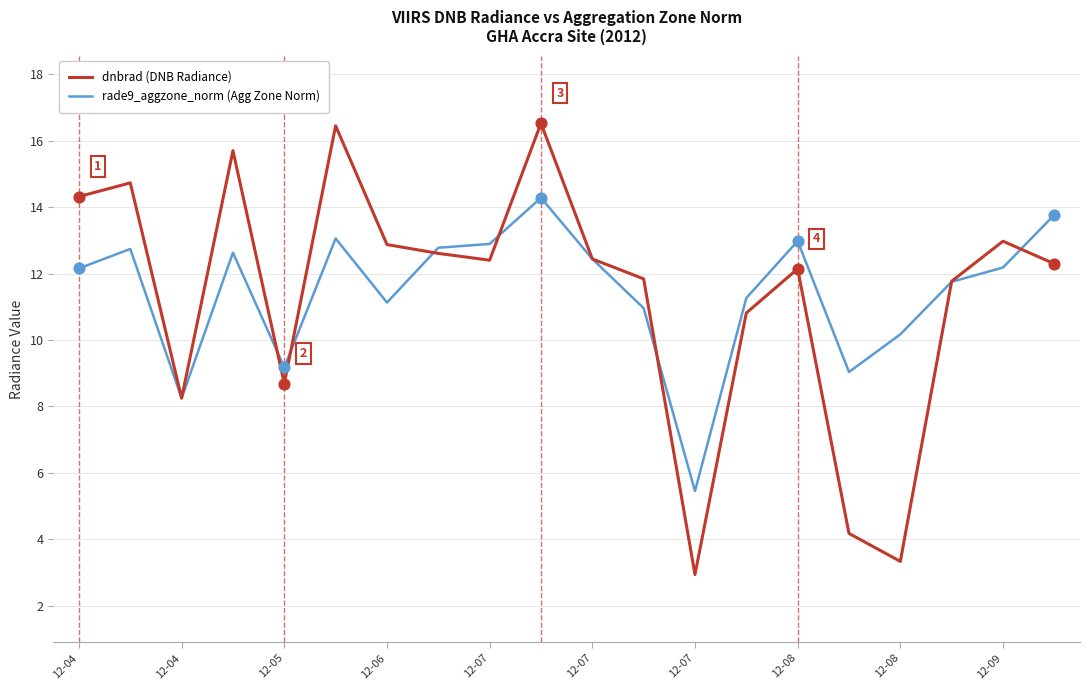

What is the minimum value shown in the chart?

2.9